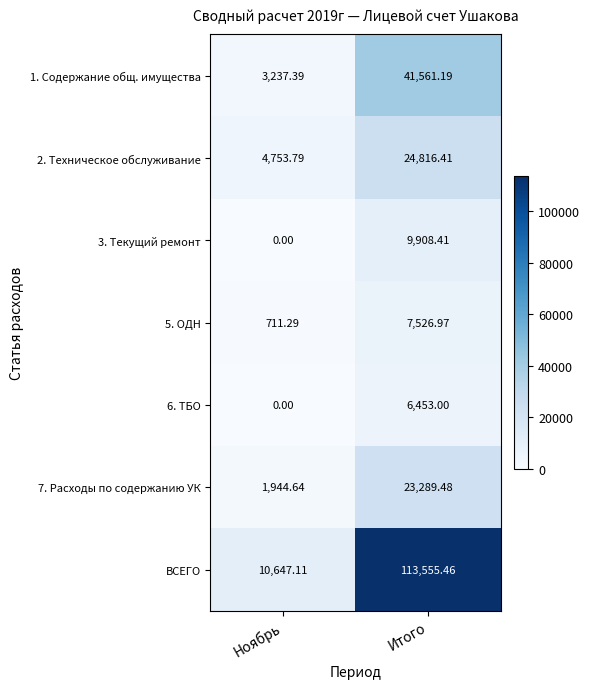

Where is 5. ОДН nearest to the value 4119?

Ноябрь